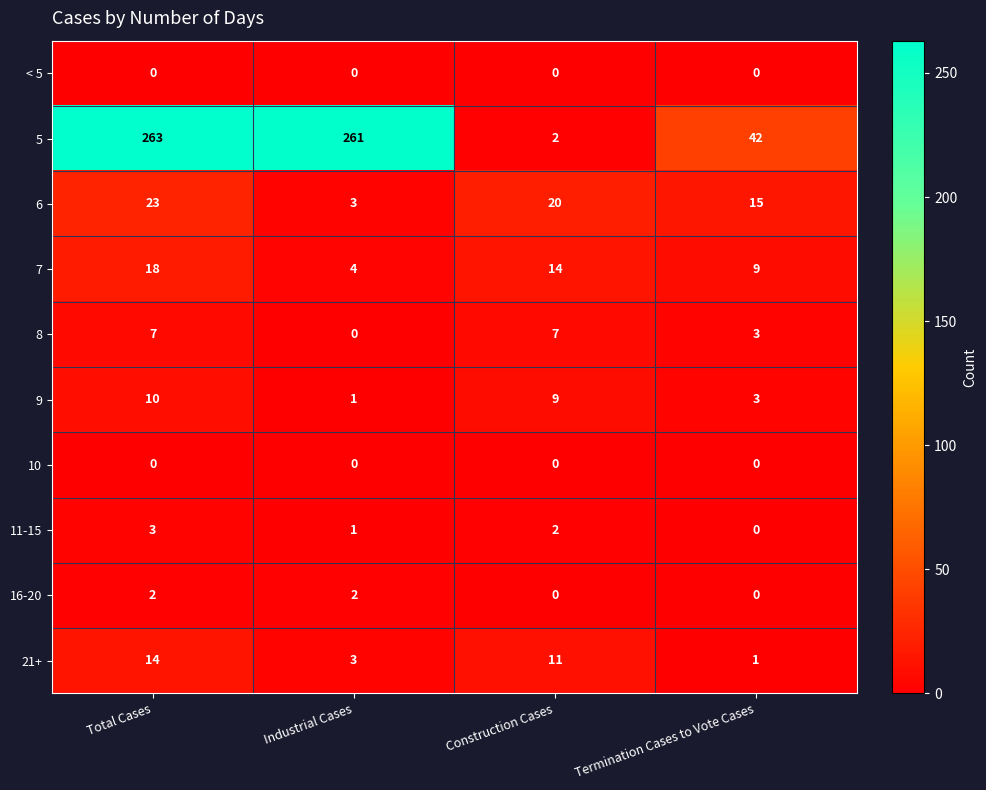

Which series has the largest total across all categories?

5